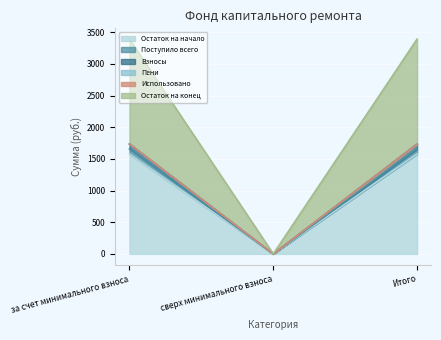

What is the highest value of the Остаток на начало series?

1578.1